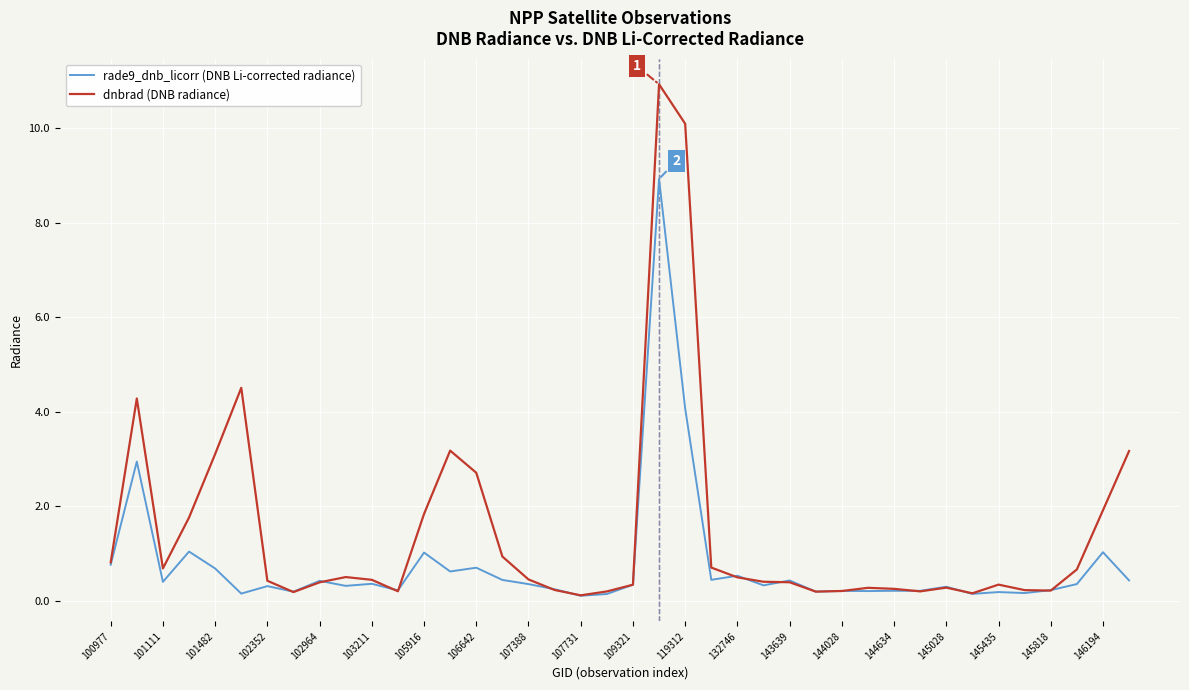

Which series has the largest total across all categories?

dnbrad (DNB radiance)